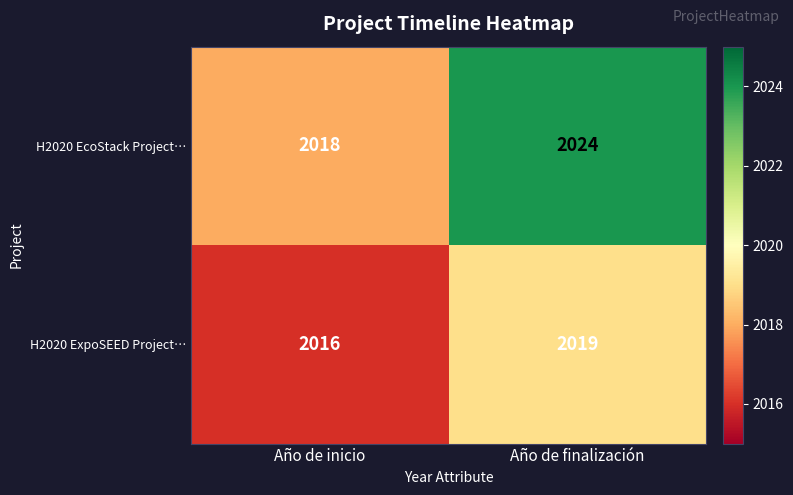

Reading left to right, list all the values displayed in this chart.

H2020 EcoStack Project…: Año de inicio=2018	Año de finalización=2024
H2020 ExpoSEED Project…: Año de inicio=2016	Año de finalización=2019